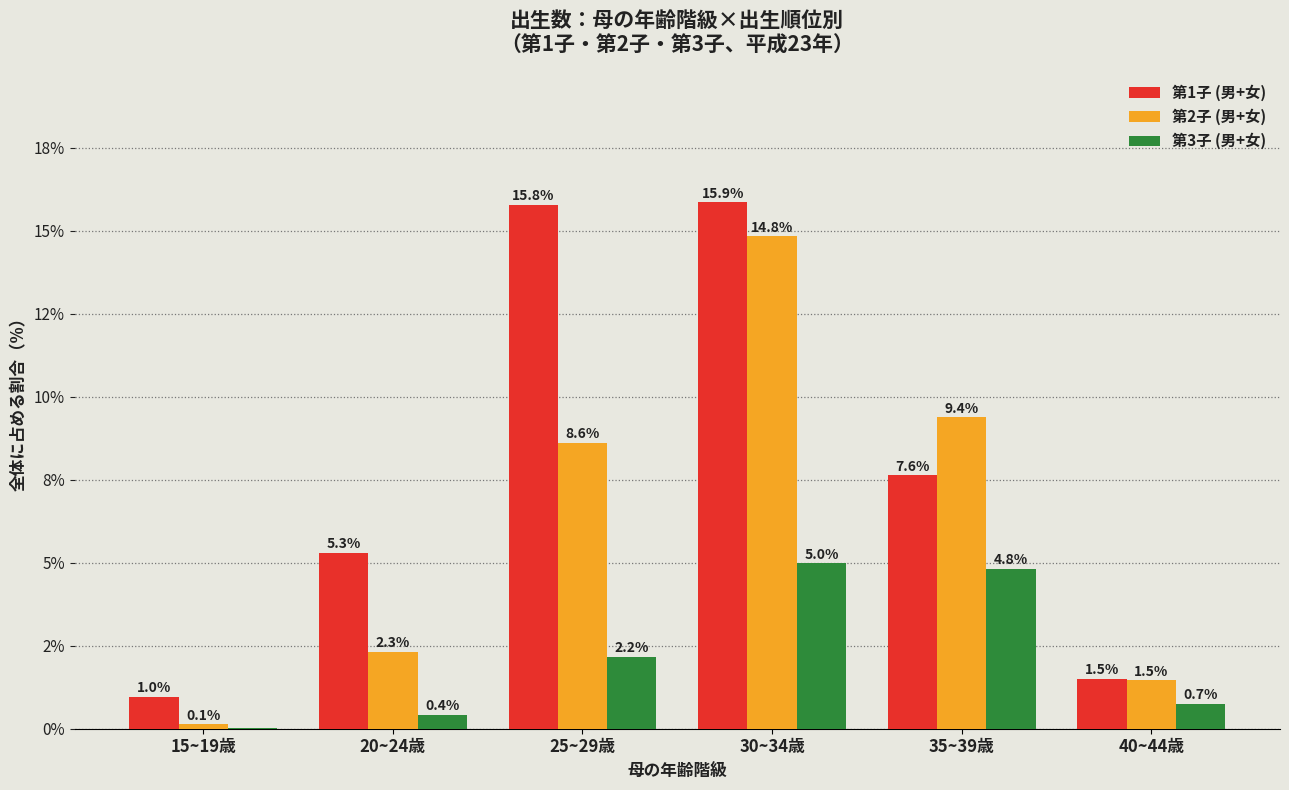

Is it true that 第3子 (男+女) equals 0.7 at 40~44歳?

True